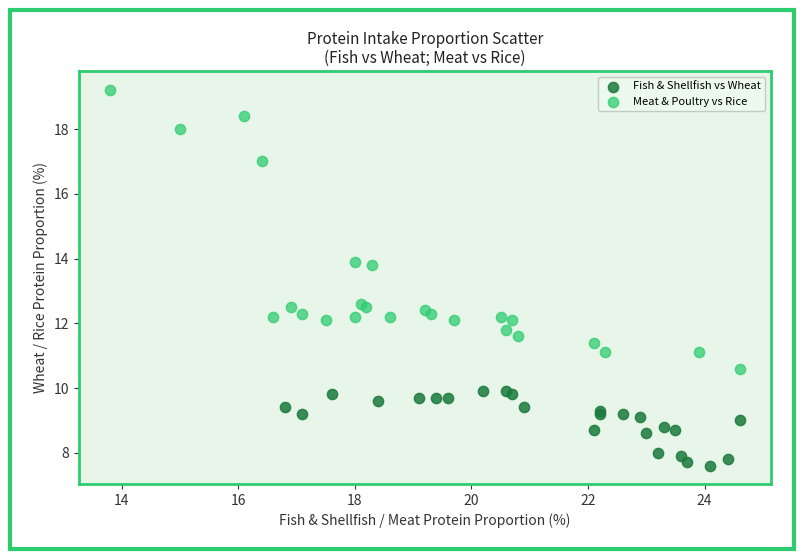

Which series contains the lowest Y value?

Fish & Shellfish vs Wheat